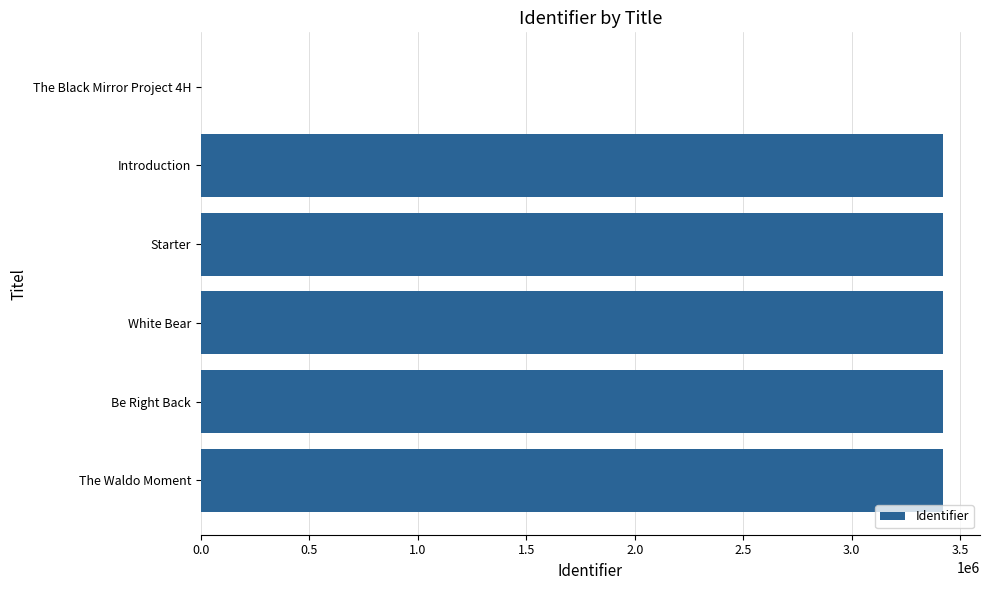

The value at The Waldo Moment is 3419937. True or false?

True